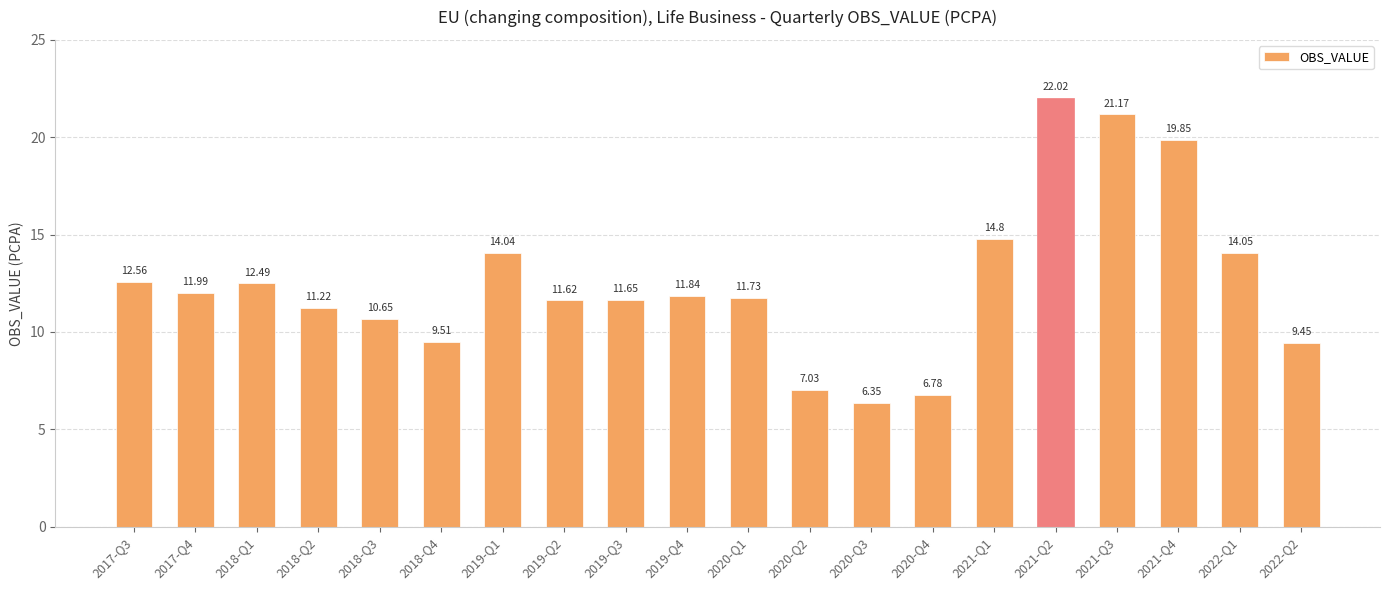

What is the ratio of the value at 2019-Q1 to the value at 2020-Q1?

1.2